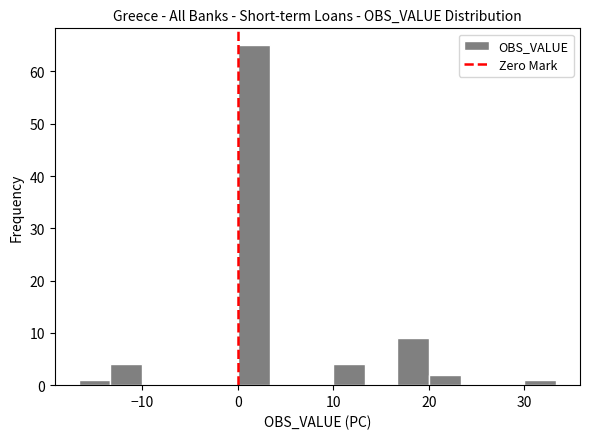

Read against the x-axis, roughly where is the centre of the tallest bar?

2